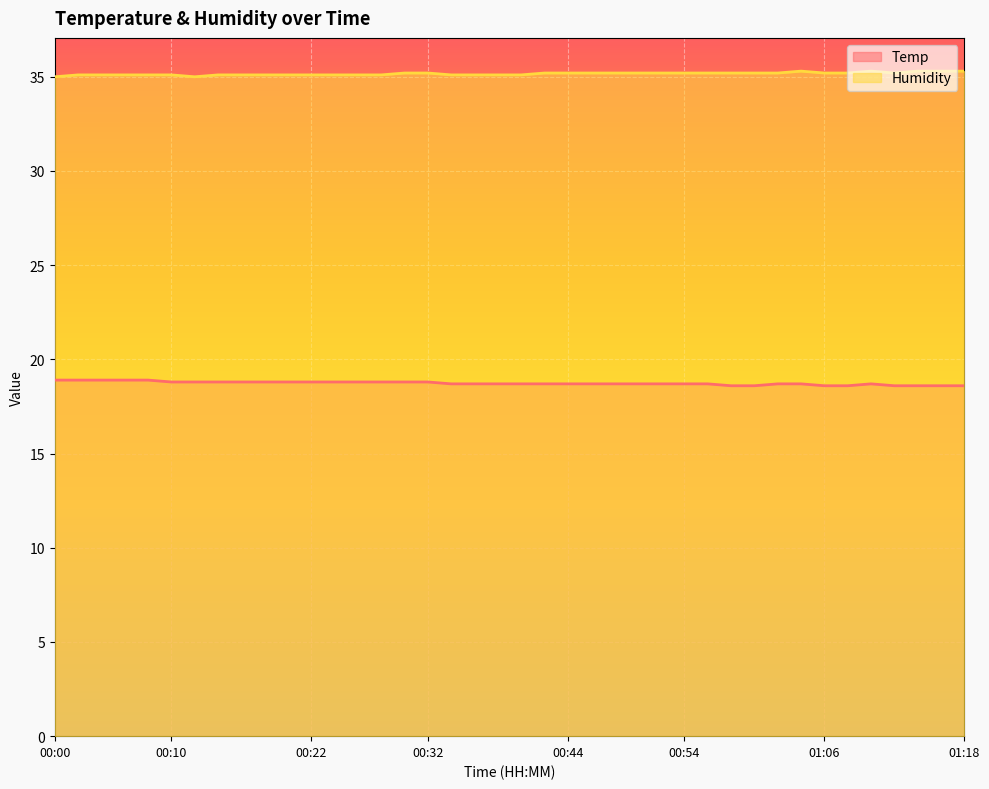

At which category is the sum across all series the highest?

00:02